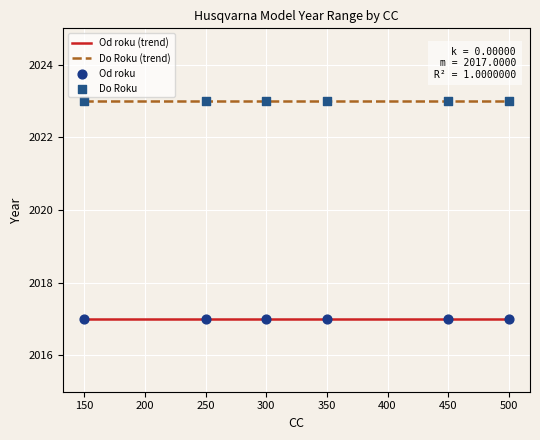

At which category is the sum across all series the highest?

150